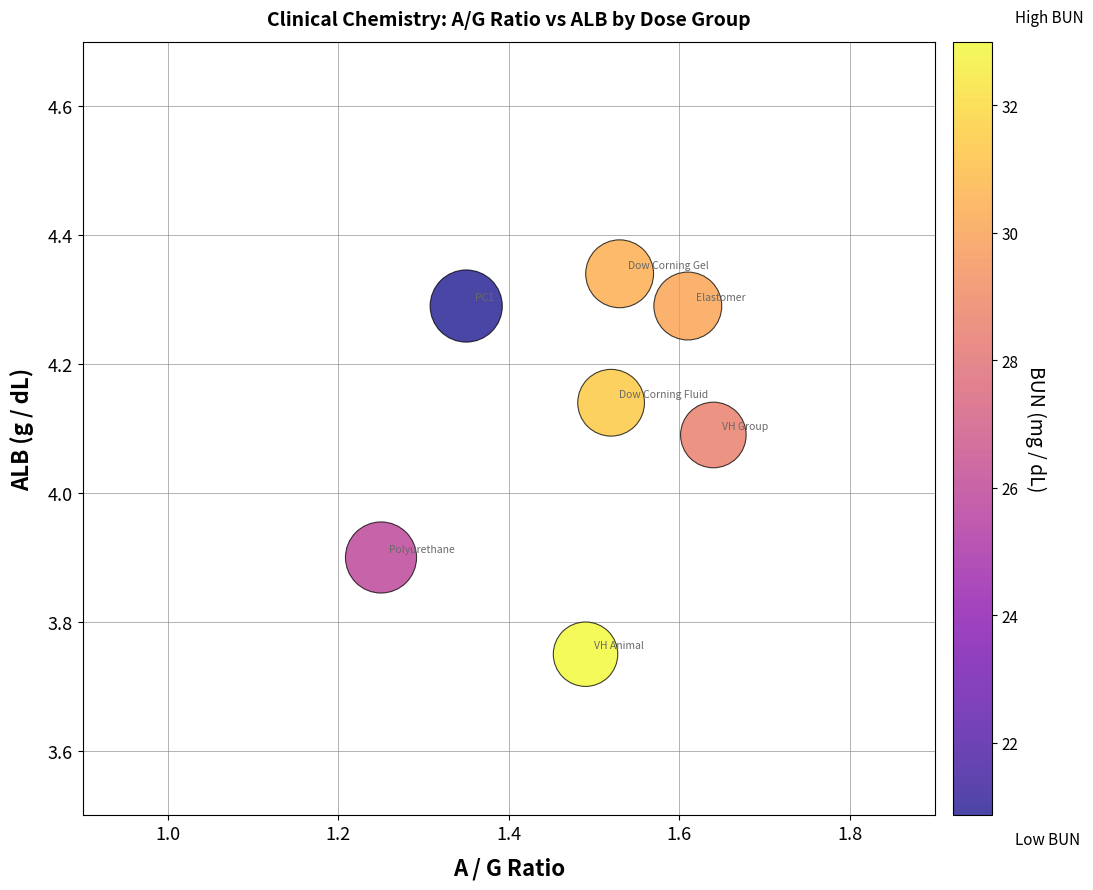

What is the average X value?

1.5